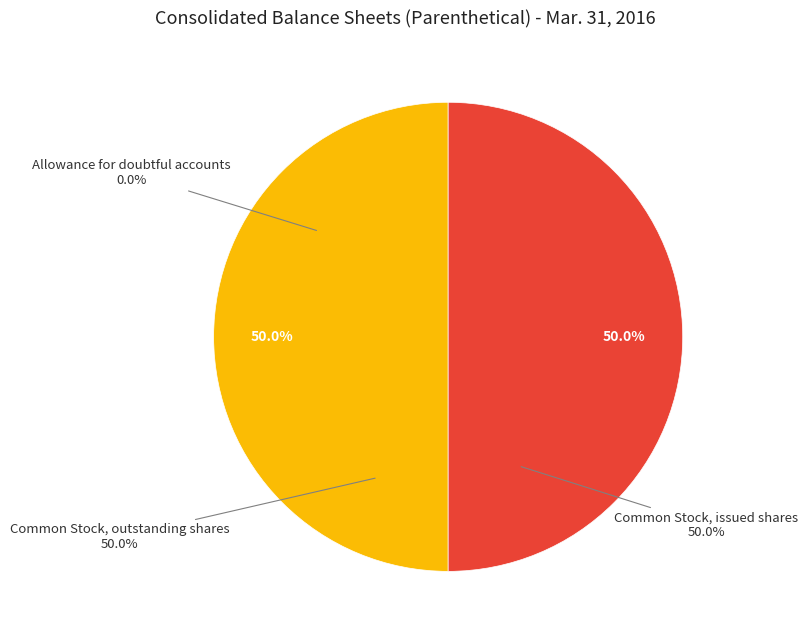

Combined, do Common Stock, issued shares and Common Stock, outstanding shares account for over 50%?

Yes